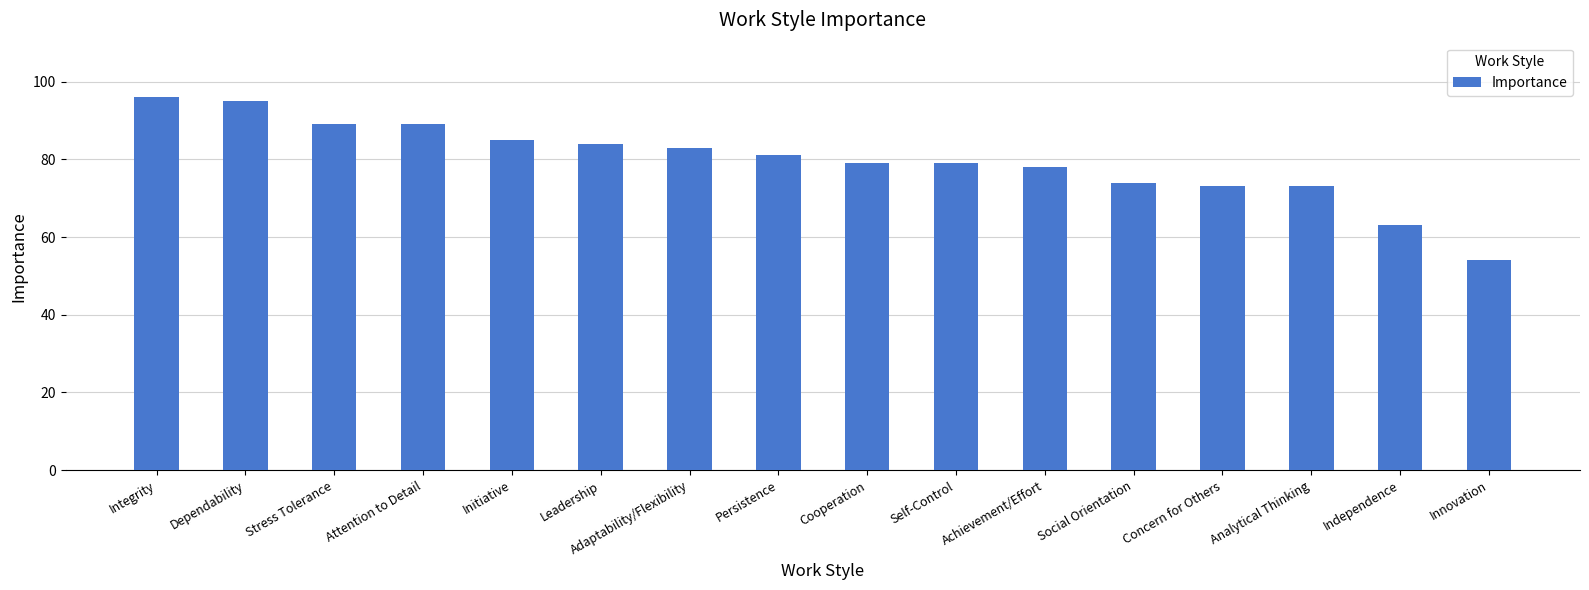

What is the sum of all values?

1275